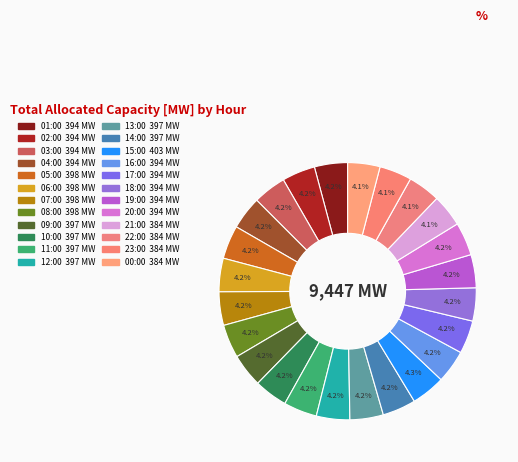

To the nearest percent, what portion does 21:00 represent?

4%